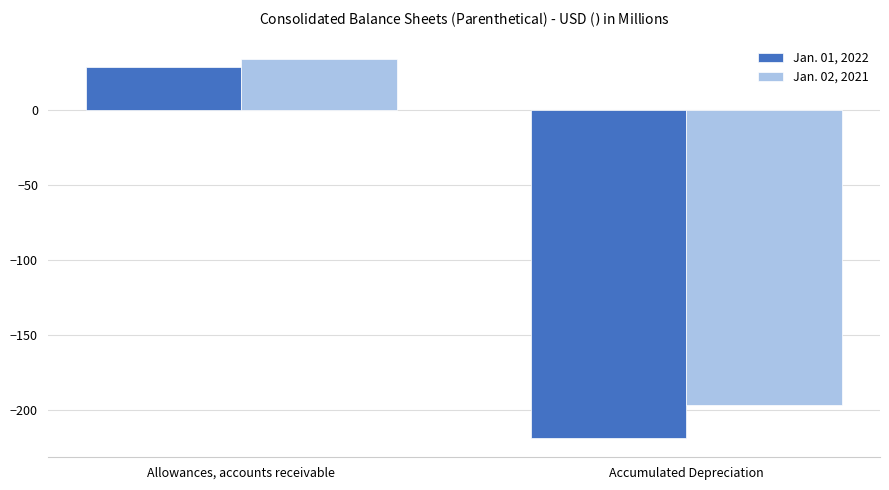

Rank the series by their average value, from lowest to highest.

Jan. 01, 2022, Jan. 02, 2021